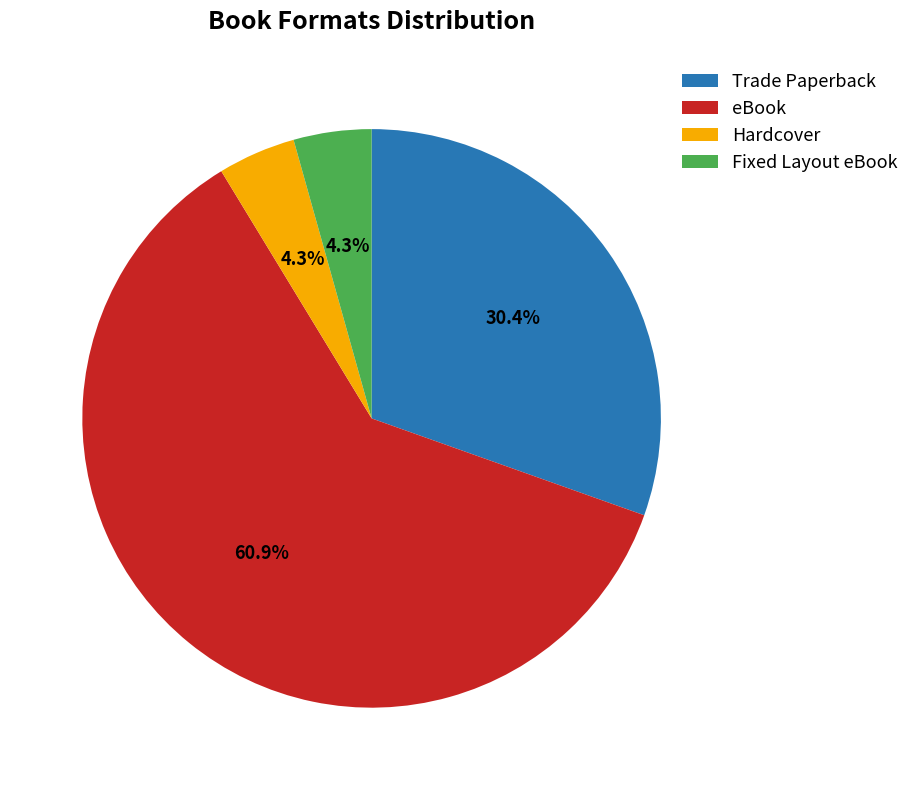

Combined, do Trade Paperback and Fixed Layout eBook account for over 50%?

No